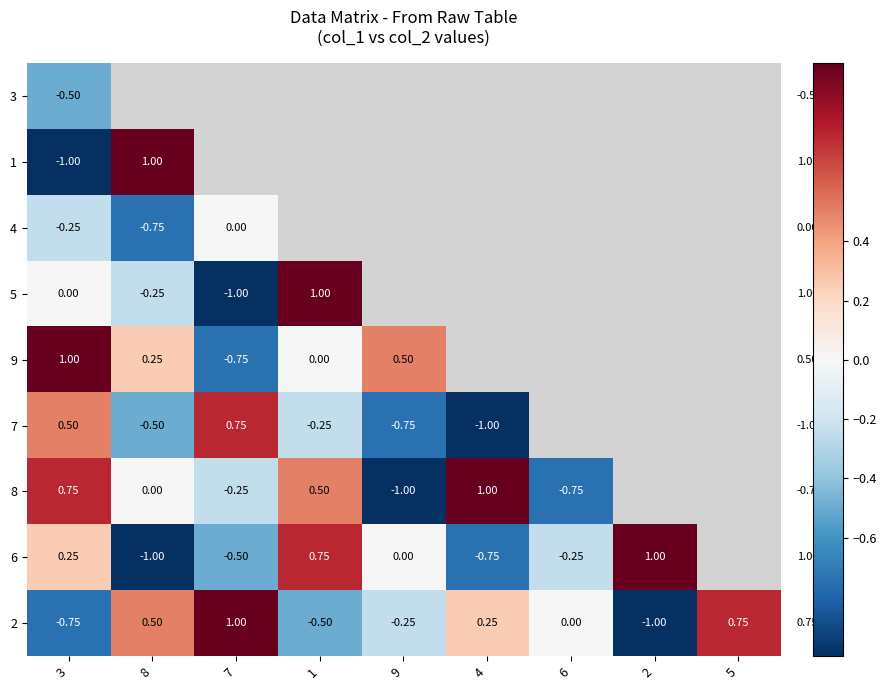

Rank the series by their maximum value, from lowest to highest.

3, 4, 7, 1, 5, 9, 8, 6, 2